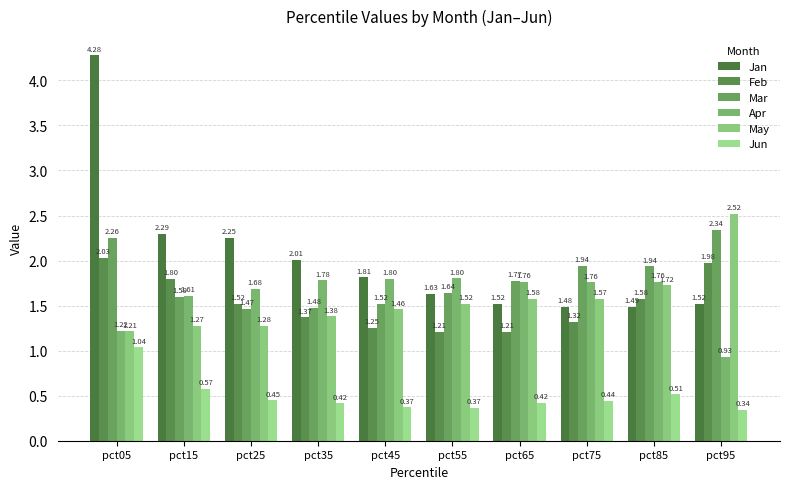

What is the total value across all series at pct55?

8.2